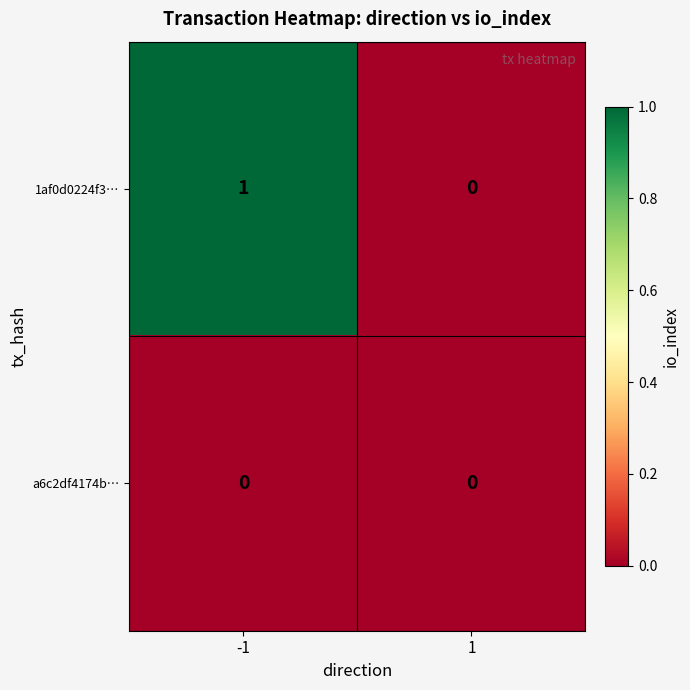

Which series has the largest range (max minus min)?

1af0d0224f3…